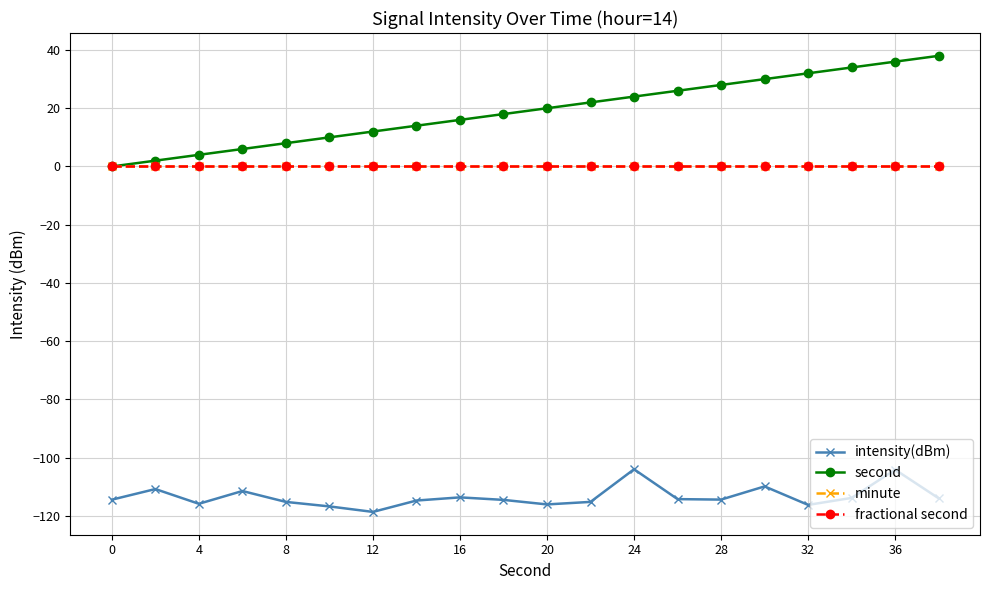

Which series has the widest spread of values?

second